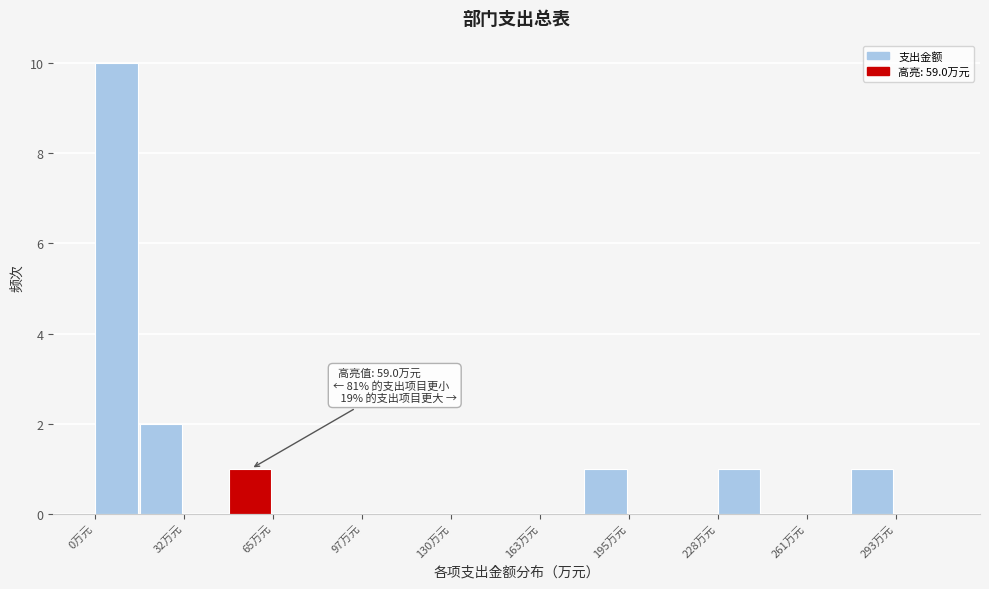

Around what value on the x-axis is the tallest bar? Give the approximate position of its centre, as read against the axis.

10